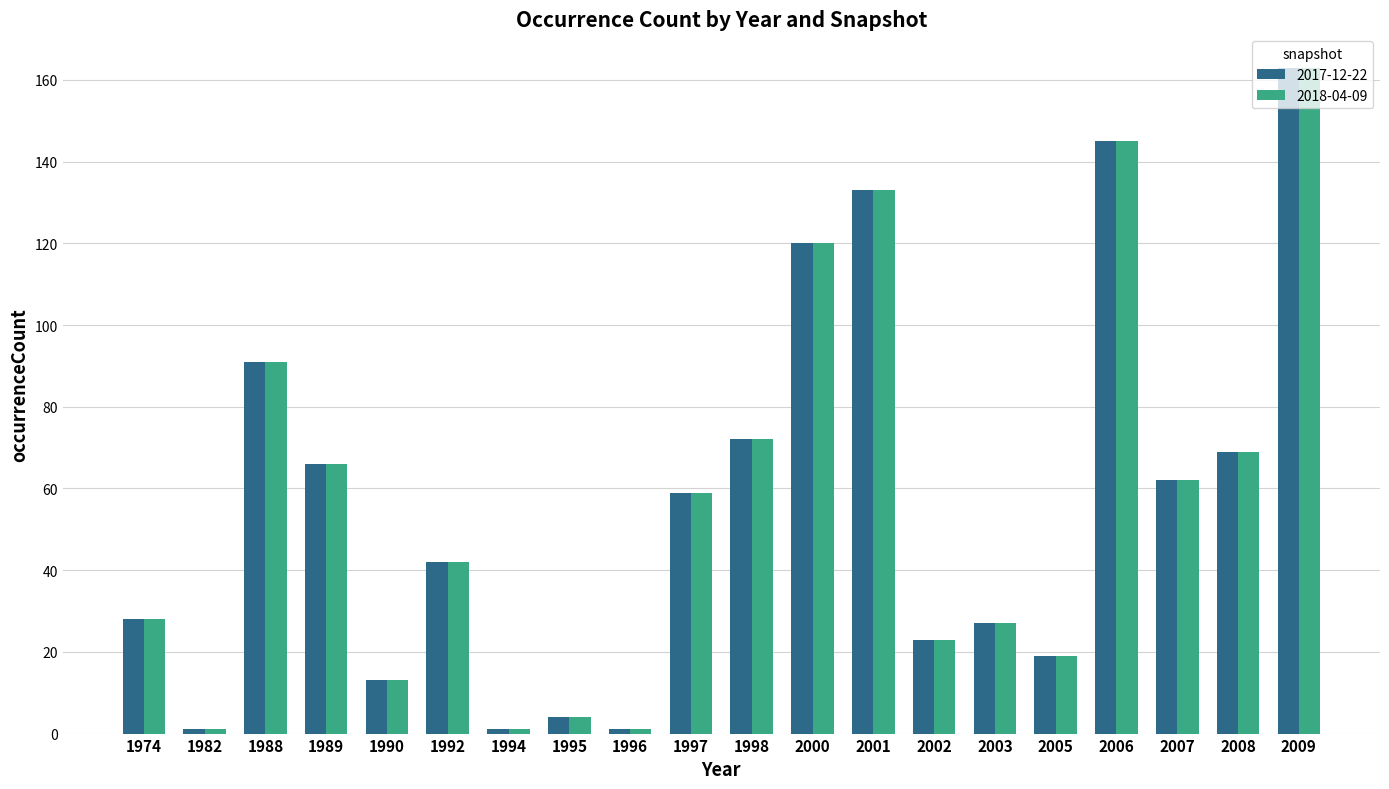

What is the value of the 2017-12-22 bar at the 1st from the left?

28